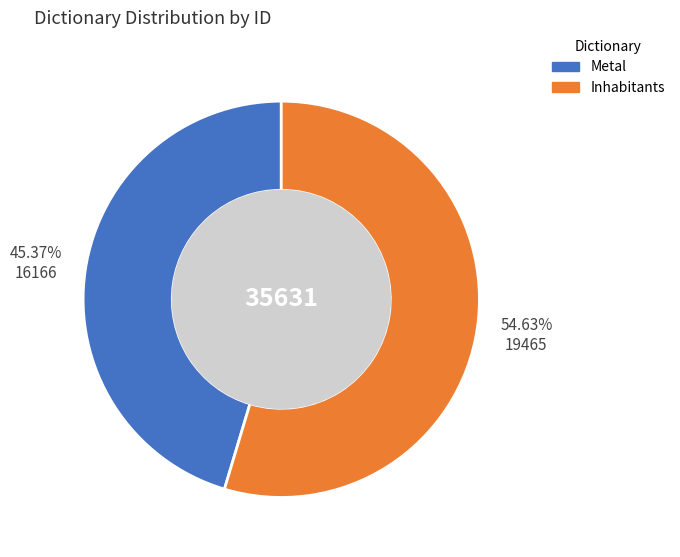

What percentage is the Inhabitants slice, to the nearest percent?

55%